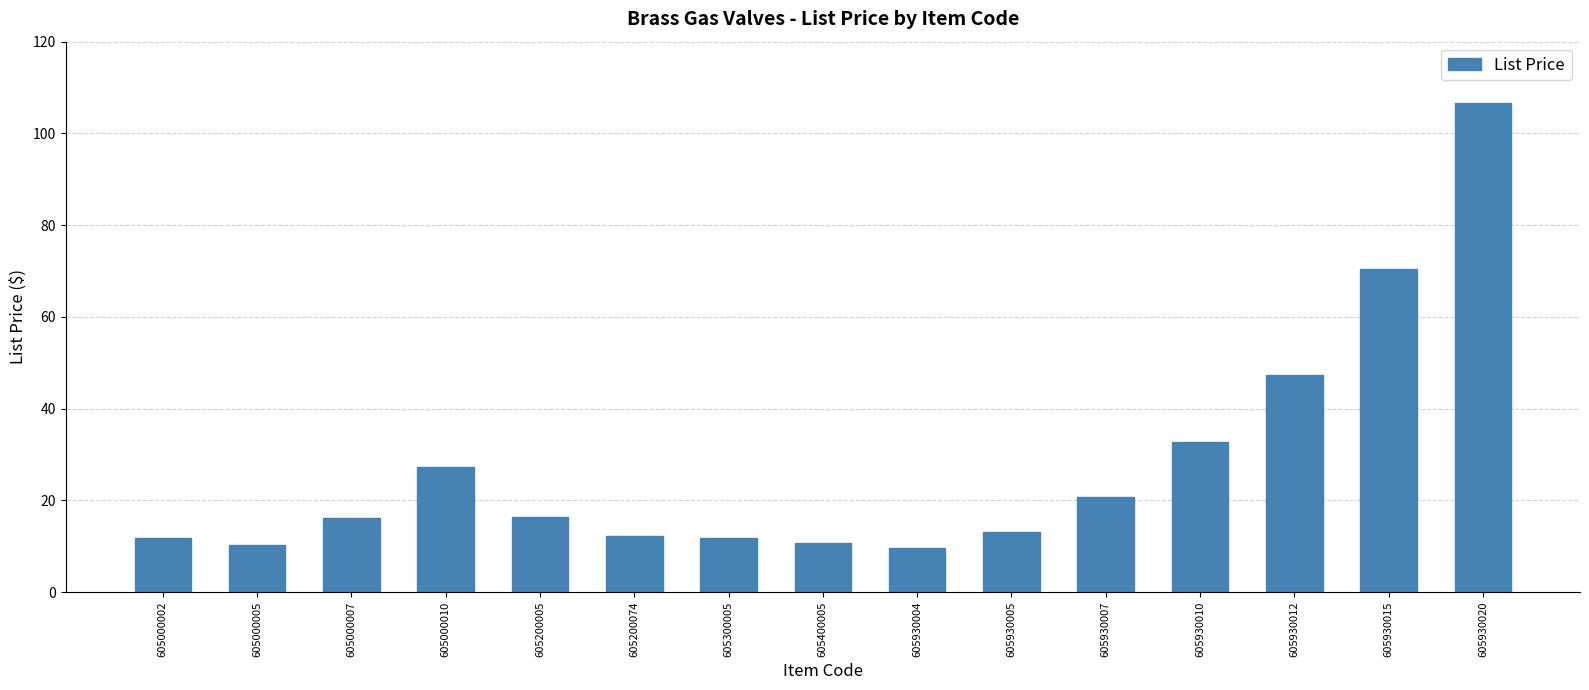

At which label does the data first exceed 16?

605000007